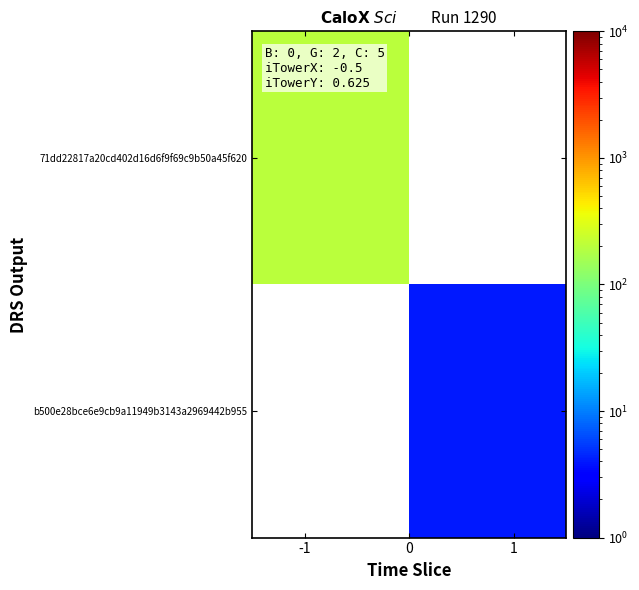

List the series in order of their overall mean, lowest first.

71dd22817a20cd402d16d6f9f69c9b50a45f620, b500e28bce6e9cb9a11949b3143a2969442b955